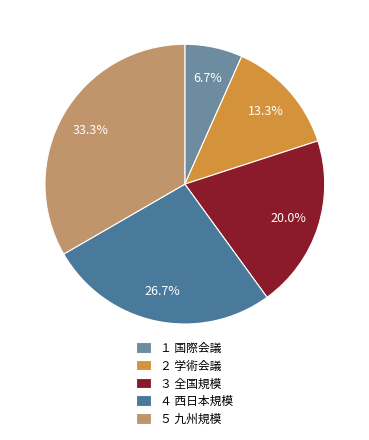

Which has a higher value, ２ 学術会議 or ５ 九州規模?

５ 九州規模